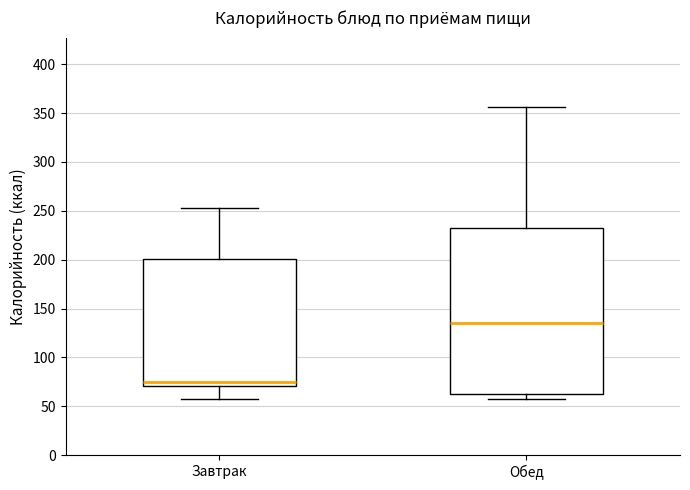

Where does the median line of the box for Завтрак sit on the y-axis? The values are not printed on the chart, so give them approximately, as read against the axis.

75